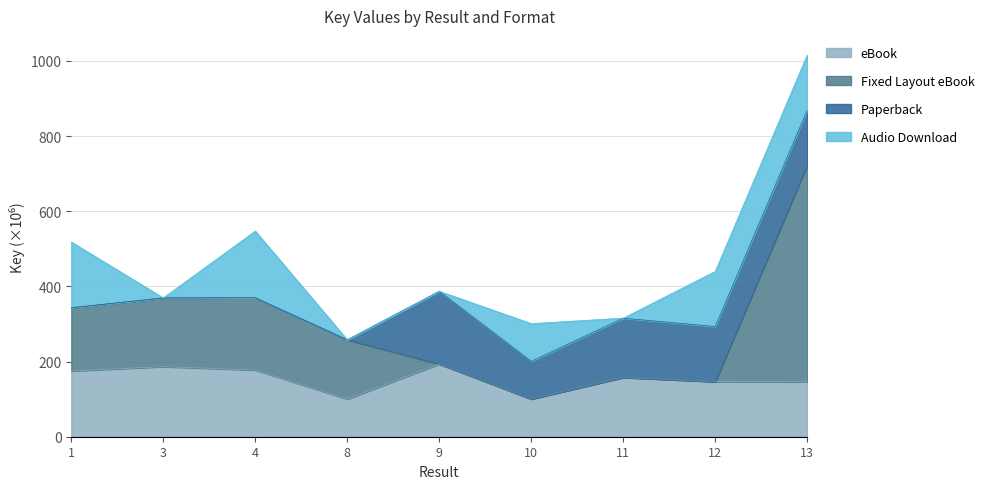

At which category is the sum across all series the highest?

13